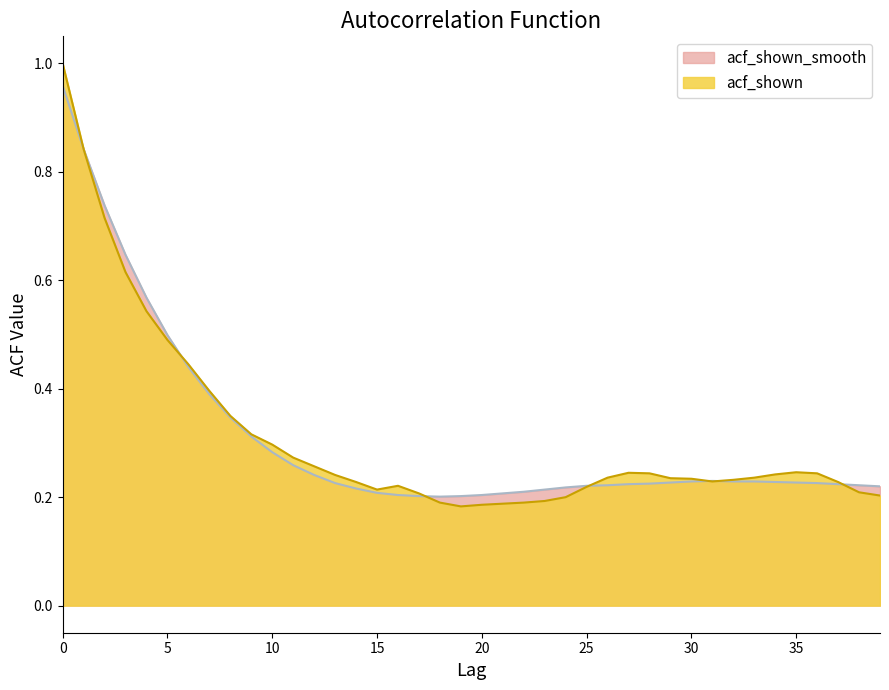

Which category has the lowest value across all series?

19